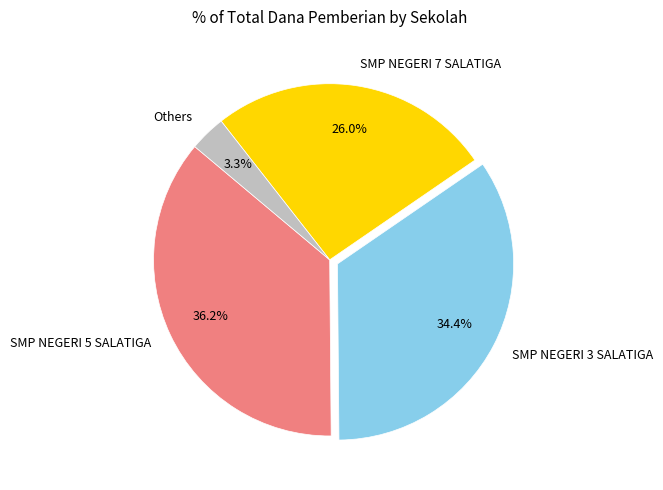

Which has a higher value, Others or SMP NEGERI 3 SALATIGA?

SMP NEGERI 3 SALATIGA